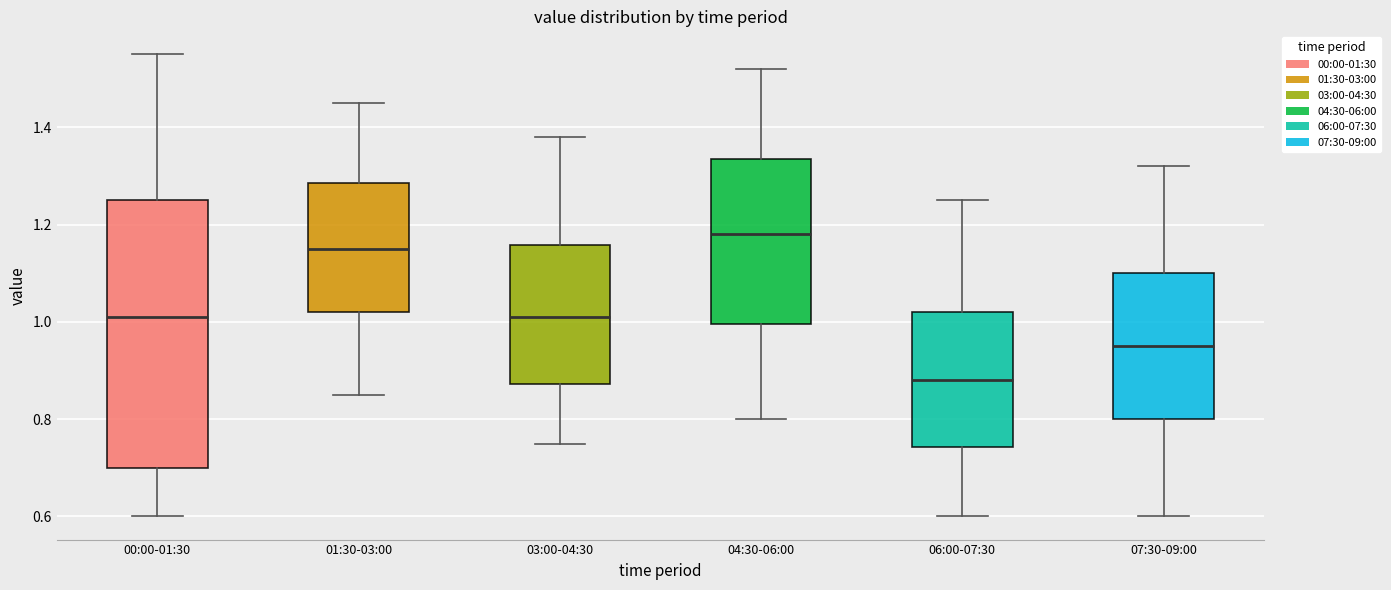

Reading left to right, transcribe this box plot: for each box, give where its median line is, the range the box spans, and where its two whiskers end, as read against the y-axis. The values are not printed on the chart, so give them approximately, as read against the axis.

00:00-01:30: median 1.02, box 0.70 to 1.26, whiskers 0.60 to 1.56
01:30-03:00: median 1.16, box 1.02 to 1.28, whiskers 0.86 to 1.46
03:00-04:30: median 1.02, box 0.88 to 1.16, whiskers 0.76 to 1.38
04:30-06:00: median 1.18, box 1.00 to 1.34, whiskers 0.80 to 1.52
06:00-07:30: median 0.88, box 0.74 to 1.02, whiskers 0.60 to 1.26
07:30-09:00: median 0.96, box 0.80 to 1.10, whiskers 0.60 to 1.32